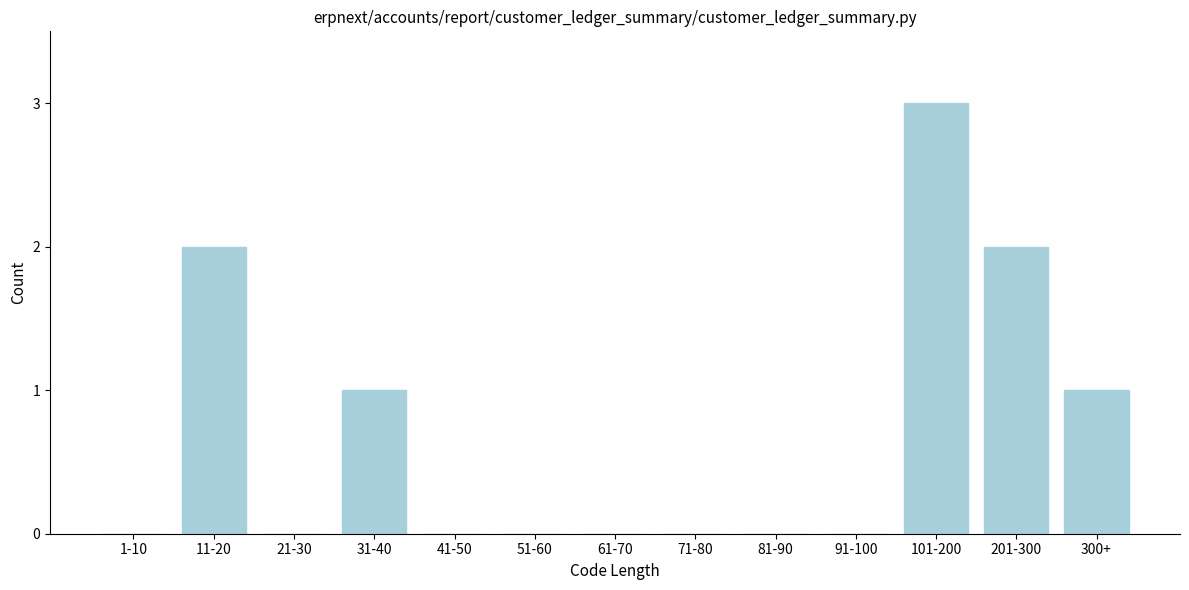

Reading left to right, transcribe all the data shown in this chart.

1-10=0	11-20=2	21-30=0	31-40=1	41-50=0	51-60=0	61-70=0	71-80=0	81-90=0	91-100=0	101-200=3	201-300=2	300+=1